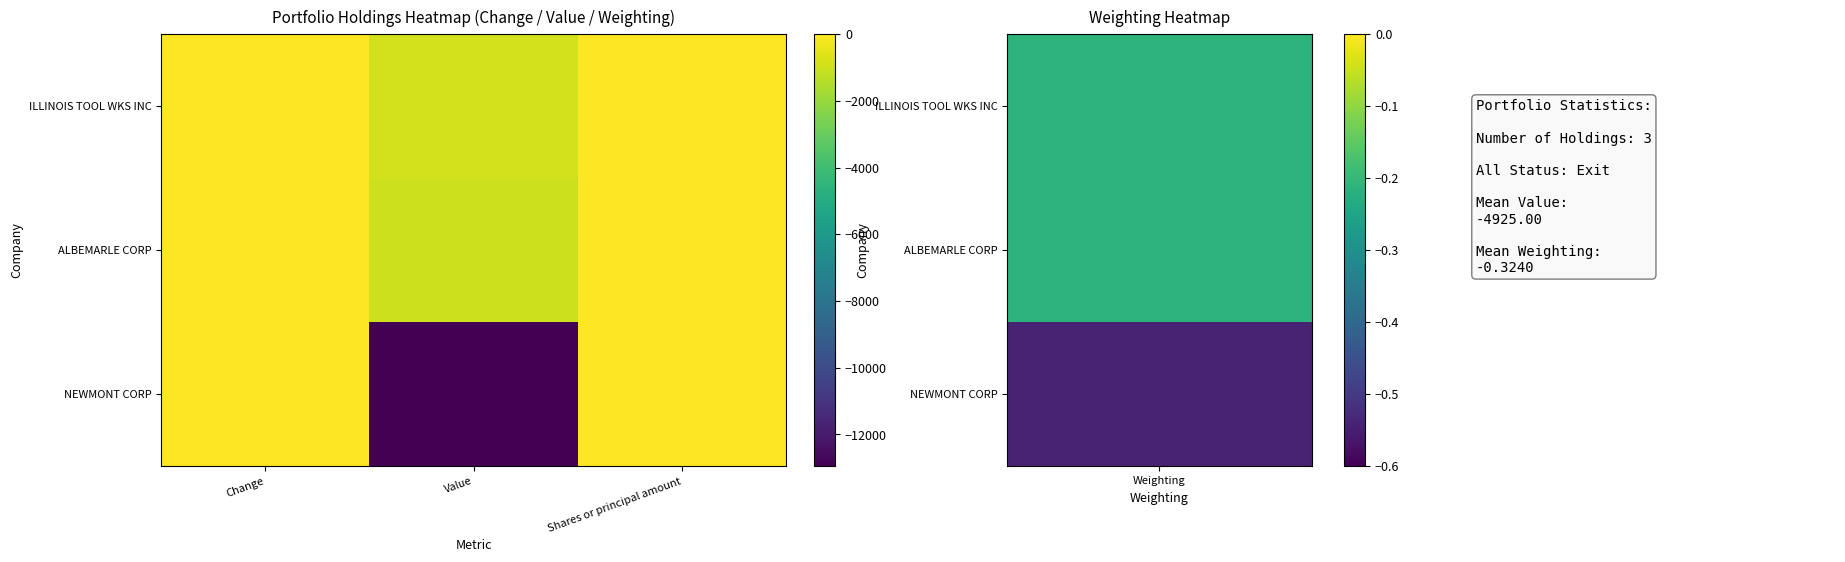

Reading right to left, transcribe all the data shown in this chart.

ILLINOIS TOOL WKS INC: Shares or principal amount=-0.2	Value=-861.0	Change=0.0
ALBEMARLE CORP: Shares or principal amount=-0.2	Value=-965.0	Change=0.0
NEWMONT CORP: Shares or principal amount=-0.5	Value=-12949.0	Change=0.0